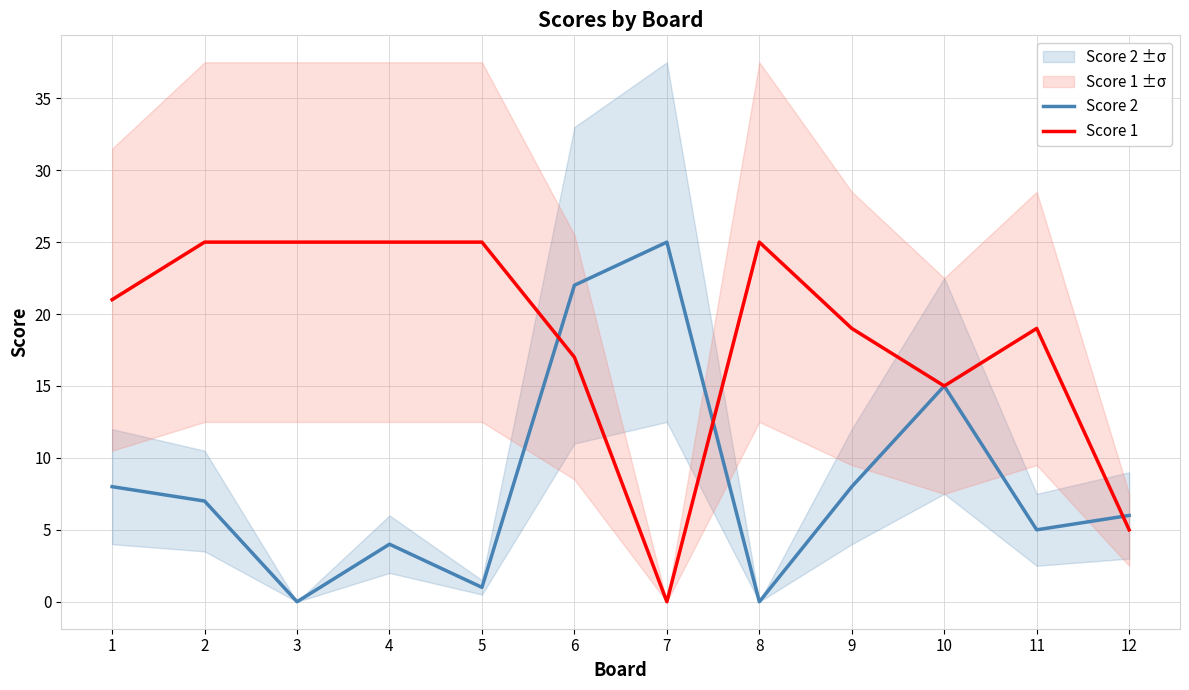

Which series changed the most between 3 and 6?

Score 2